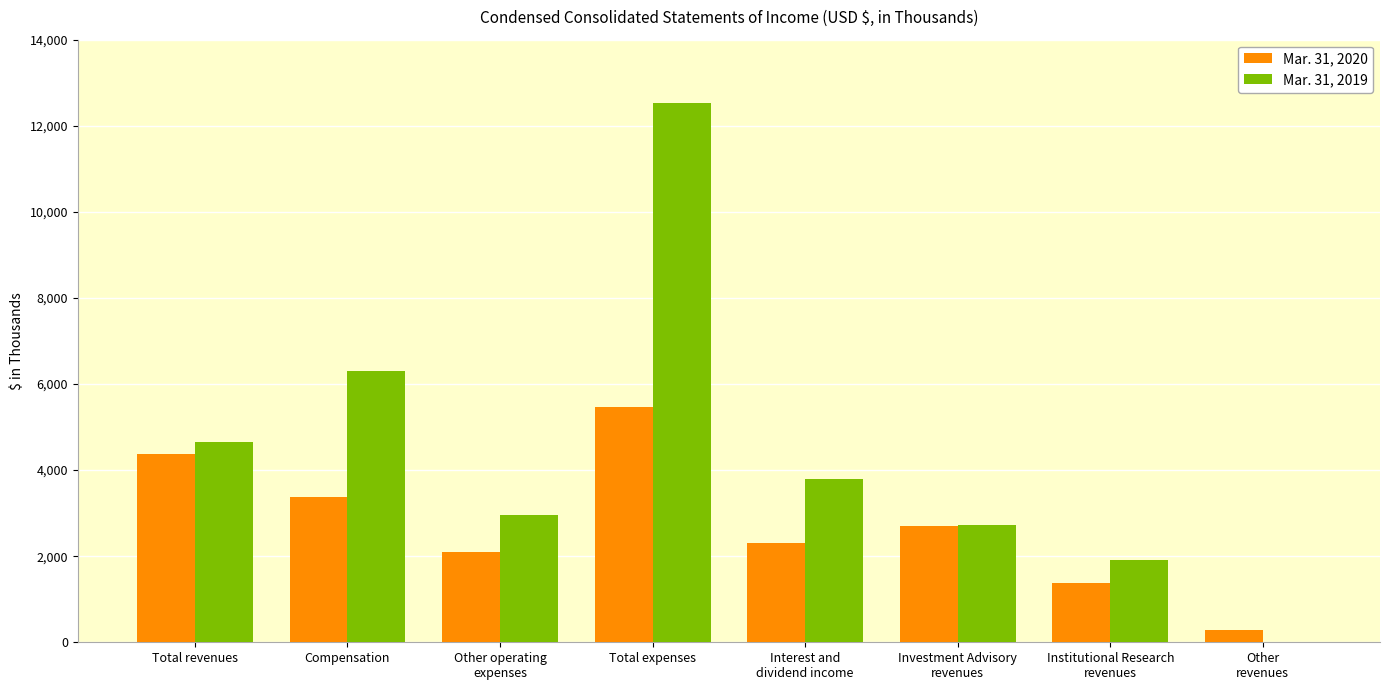

What are all the series names shown in the legend?

Mar. 31, 2020, Mar. 31, 2019